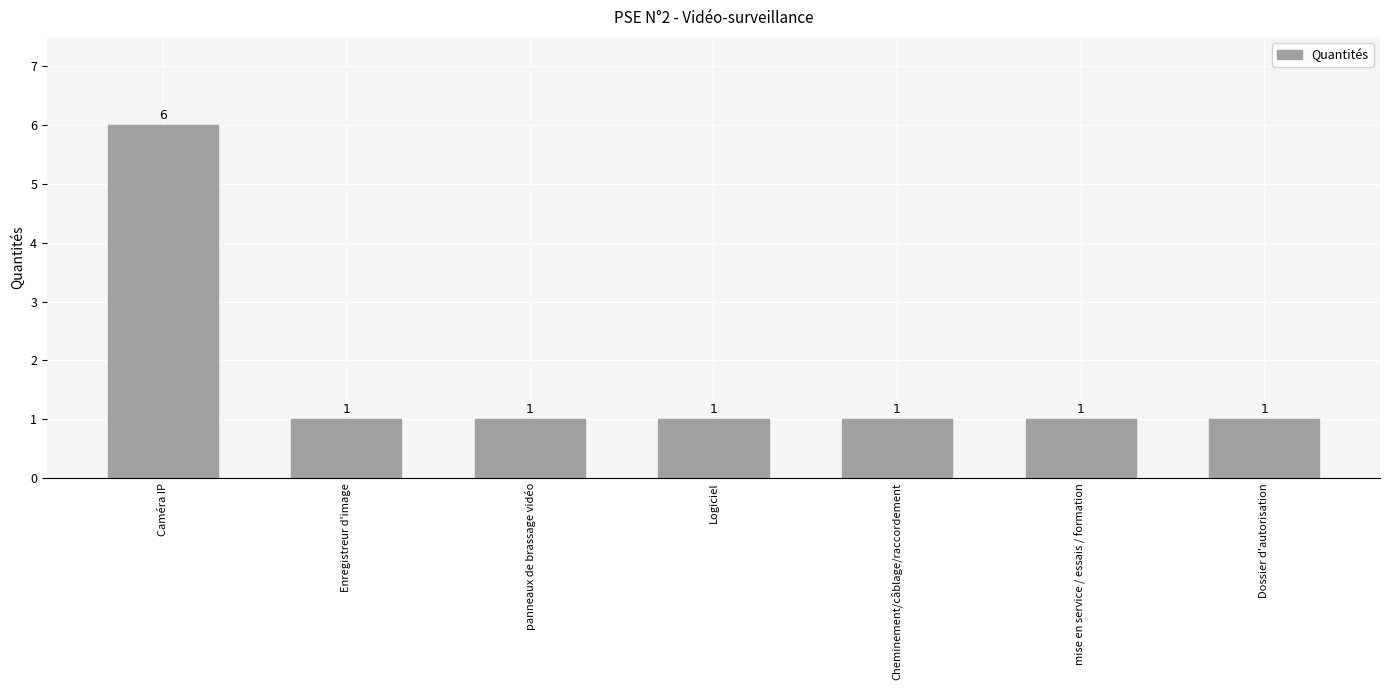

Reading left to right, transcribe all the data shown in this chart.

Caméra IP=6	Enregistreur d'image=1	panneaux de brassage vidéo=1	Logiciel=1	Cheminement/câblage/raccordement=1	mise en service / essais / formation=1	Dossier d'autorisation=1